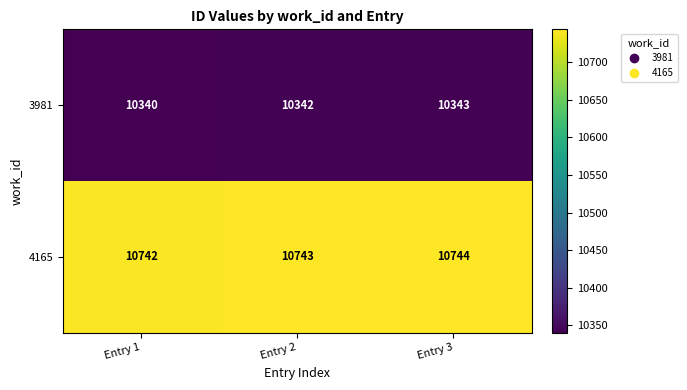

What is the total value across all series at Entry 1?

21082